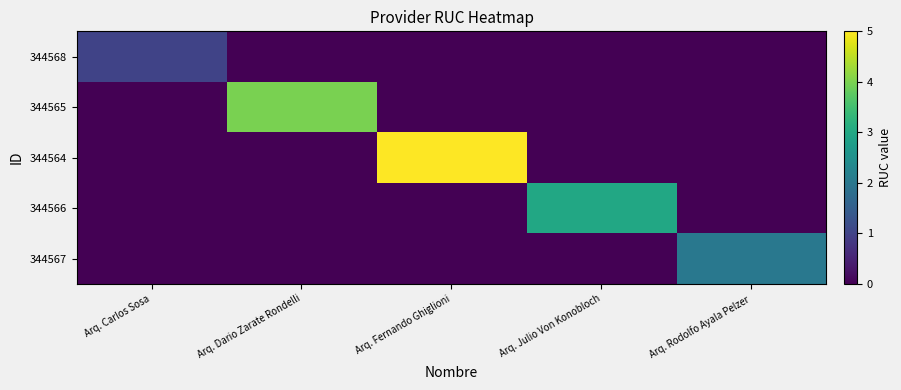

Reading left to right, extract all data points from this chart.

344568: Arq. Carlos Sosa=1	Arq. Dario Zarate Rondelli=0	Arq. Fernando Ghiglioni=0	Arq. Julio Von Konobloch=0	Arq. Rodolfo Ayala Pelzer=0
344565: Arq. Carlos Sosa=0	Arq. Dario Zarate Rondelli=4	Arq. Fernando Ghiglioni=0	Arq. Julio Von Konobloch=0	Arq. Rodolfo Ayala Pelzer=0
344564: Arq. Carlos Sosa=0	Arq. Dario Zarate Rondelli=0	Arq. Fernando Ghiglioni=5	Arq. Julio Von Konobloch=0	Arq. Rodolfo Ayala Pelzer=0
344566: Arq. Carlos Sosa=0	Arq. Dario Zarate Rondelli=0	Arq. Fernando Ghiglioni=0	Arq. Julio Von Konobloch=3	Arq. Rodolfo Ayala Pelzer=0
344567: Arq. Carlos Sosa=0	Arq. Dario Zarate Rondelli=0	Arq. Fernando Ghiglioni=0	Arq. Julio Von Konobloch=0	Arq. Rodolfo Ayala Pelzer=2